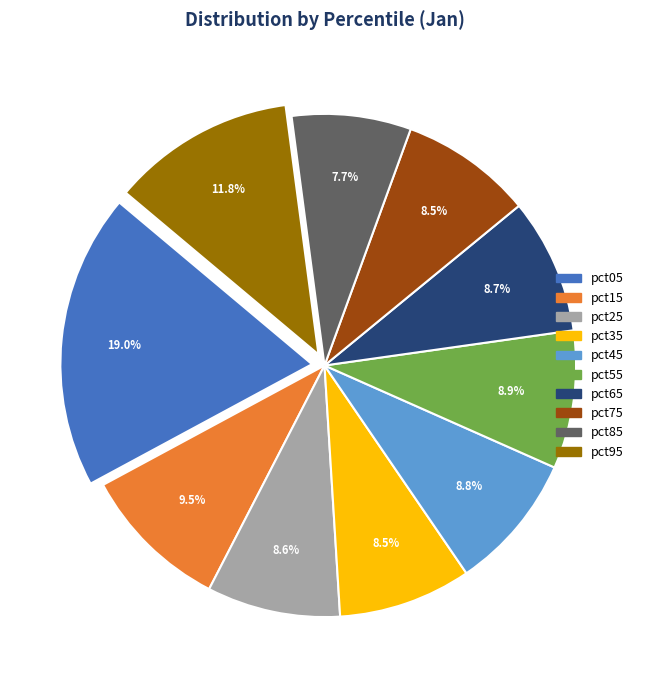

How much of the chart is everything except pct55?

91.1%